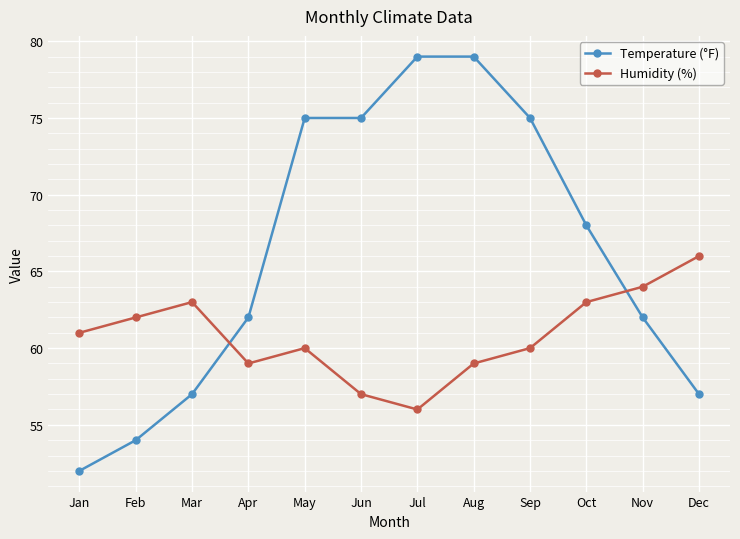

The value of Temperature (°F) at Jan is 19. True or false?

False